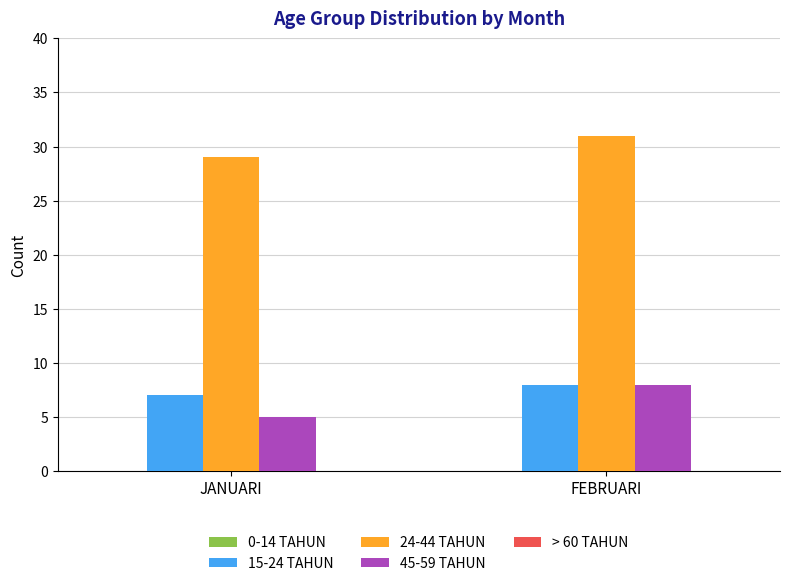

How many bars are there in each group?

3